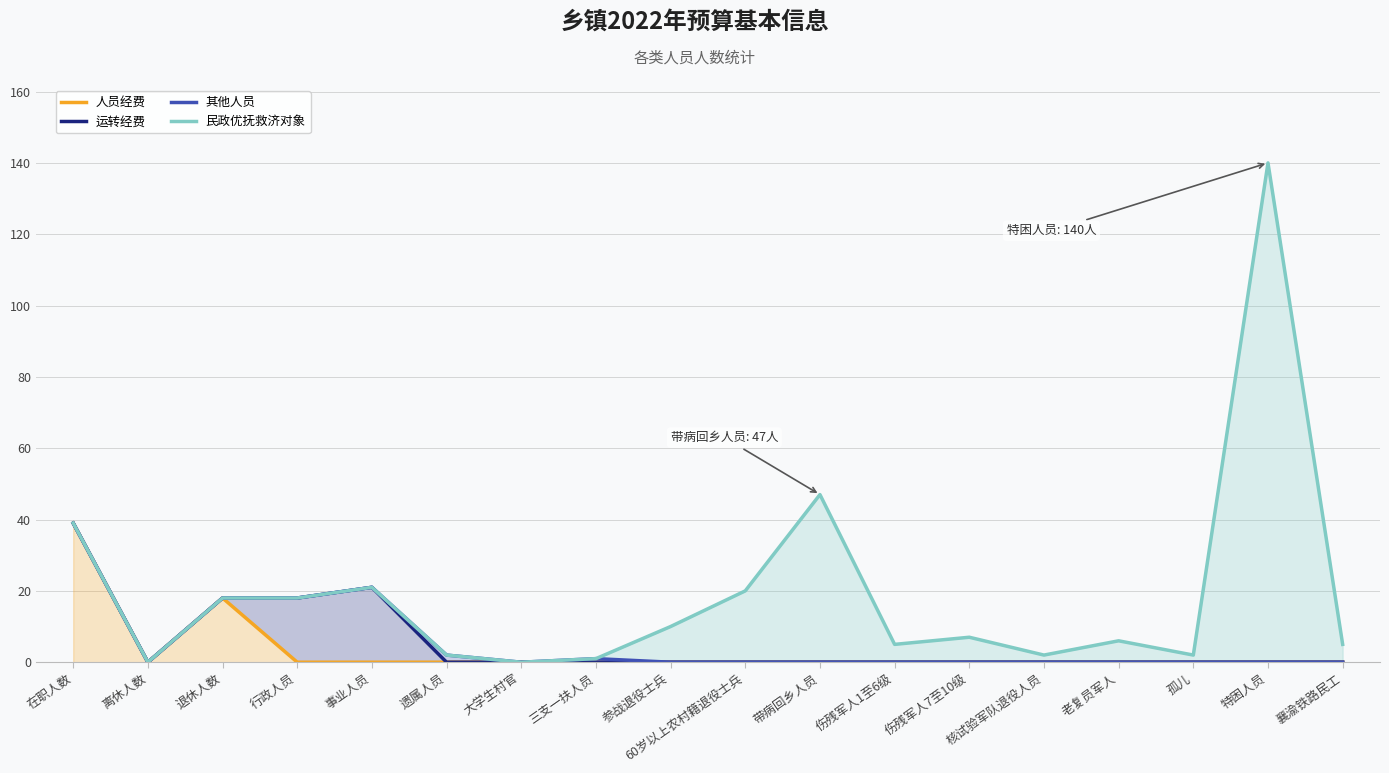

At which category does 民政优抚救济对象 reach its first local valley?

离休人数